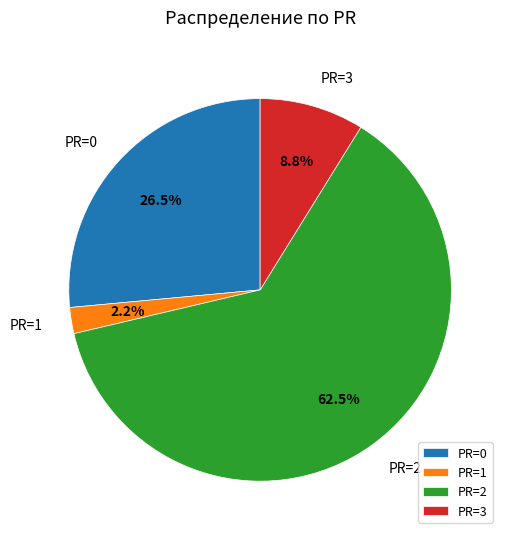

Combined, what portion of the pie is PR=3 and PR=0?

35.3%